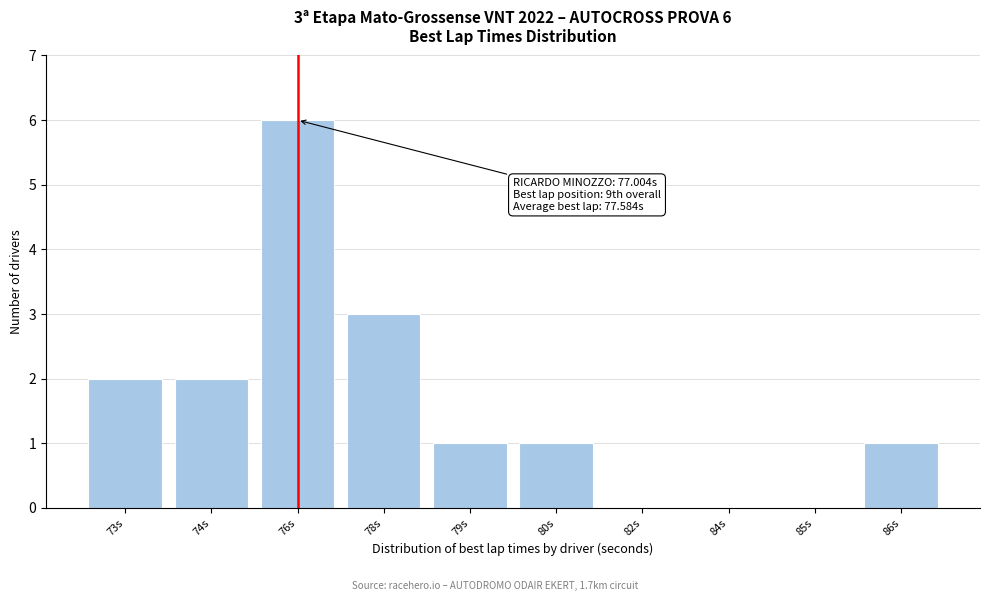

Reading left to right, extract all data points from this chart.

73s=2	74s=2	76s=6	78s=3	79s=1	80s=1	82s=0	84s=0	85s=0	86s=1